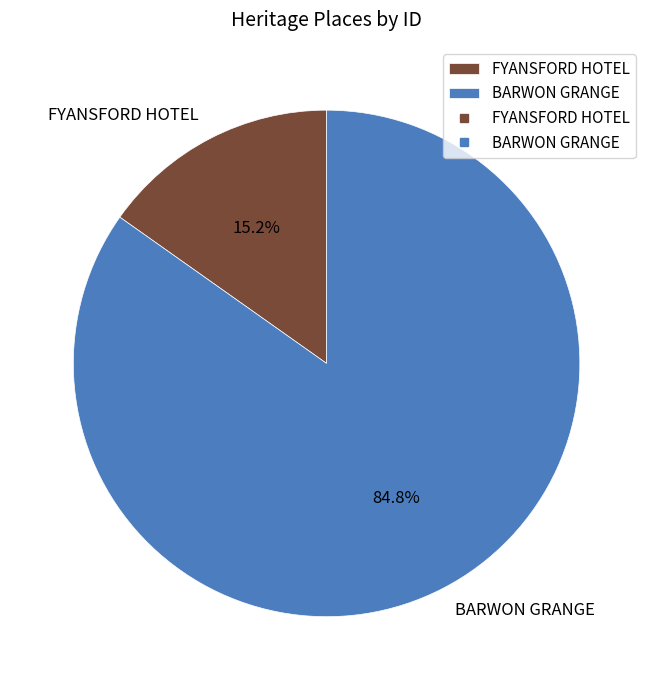

To the nearest percent, what is the difference between the FYANSFORD HOTEL and BARWON GRANGE slice percentages?

70%